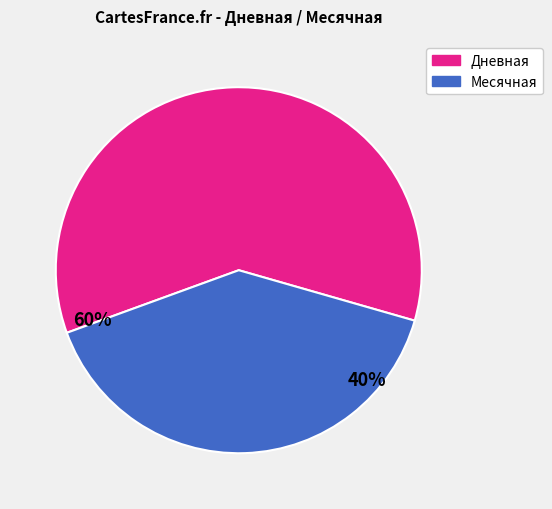

True or false: Дневная accounts for 60% of the total.

True